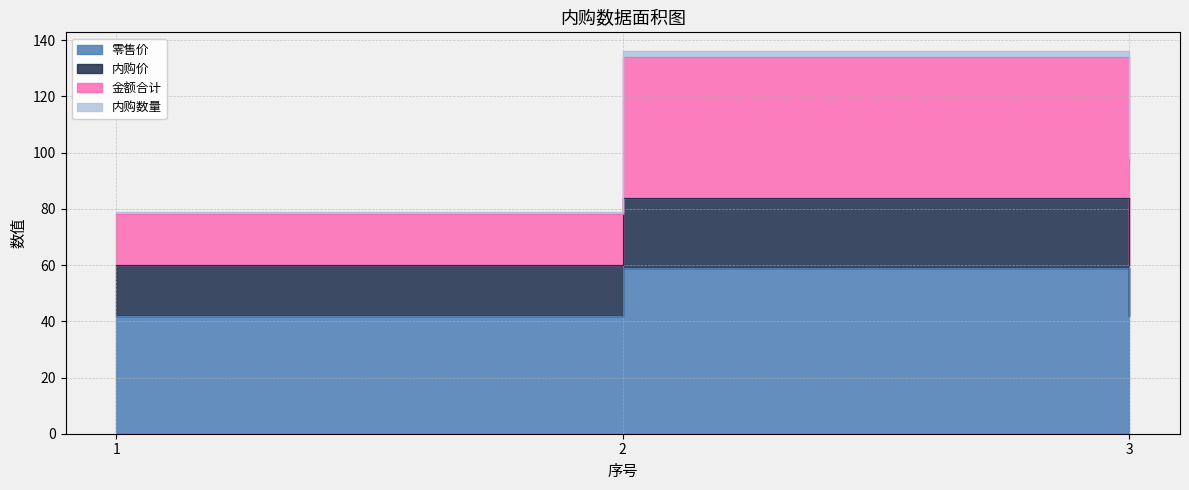

Which series changed the most between 2 and 3?

内购价